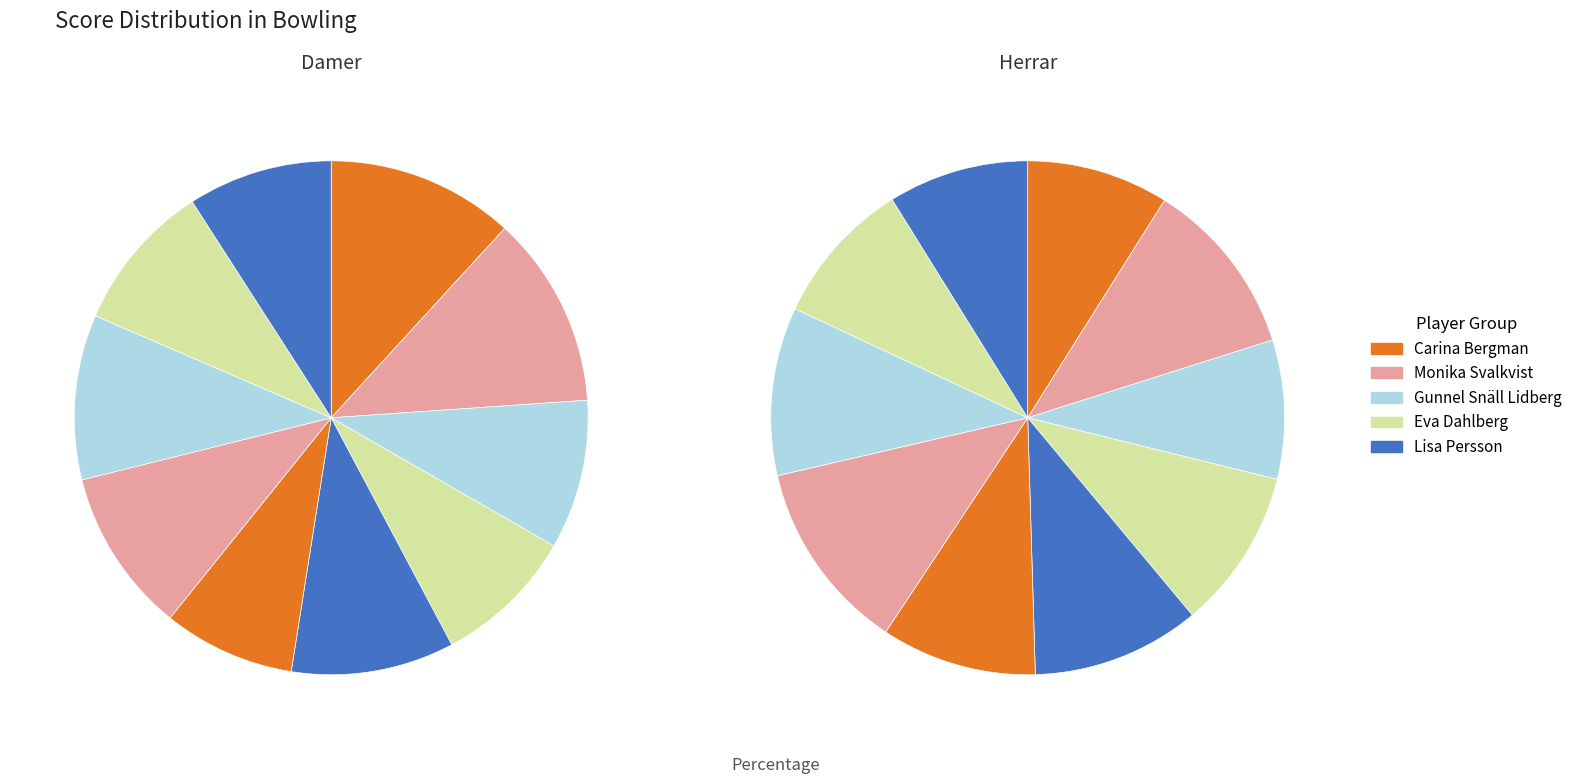

Count the number of slices in the pie.

10